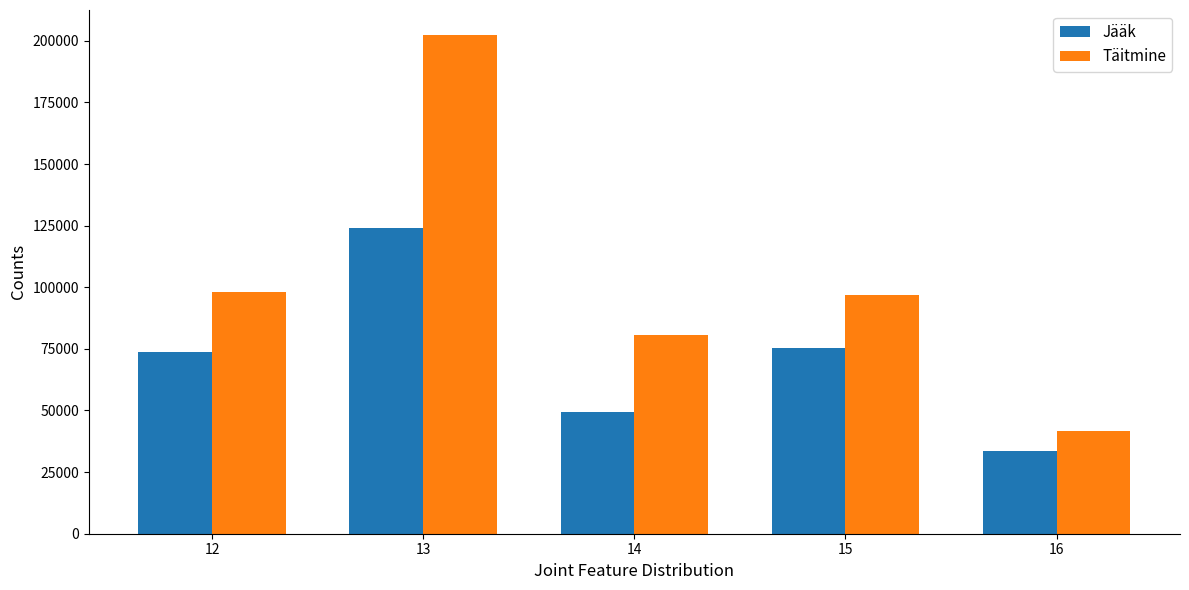

What is the difference between the highest and lowest values at 15?

21658.8